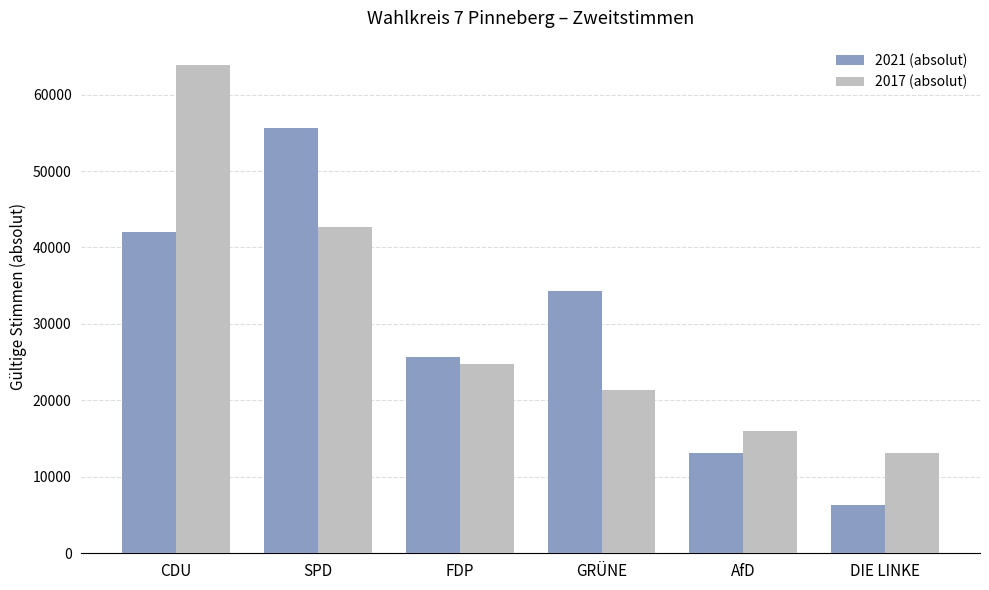

True or false: 2017 (absolut) has a value of 15977 at AfD.

True